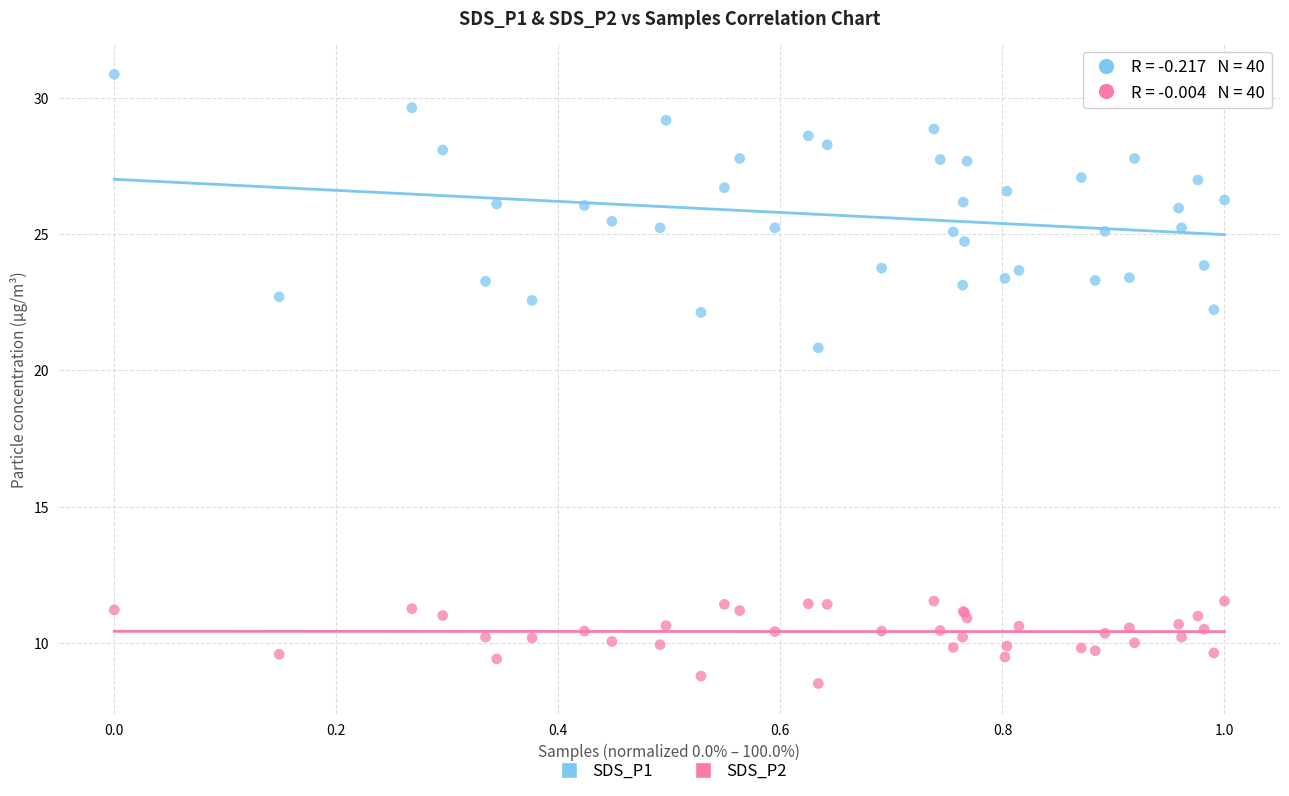

Which series contains the highest Y value?

SDS_P1